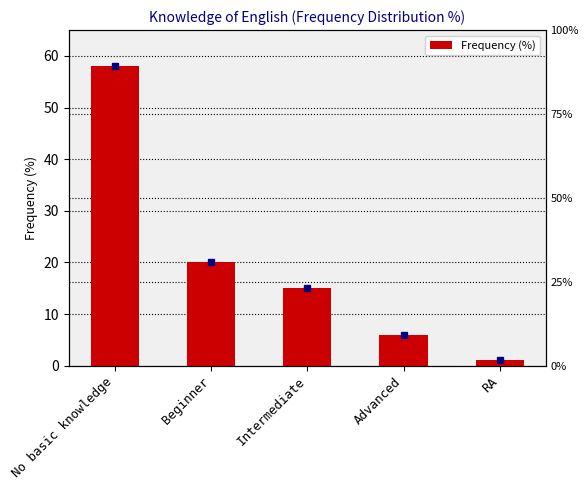

The chart shows a value of 9 at Advanced. True or false?

False